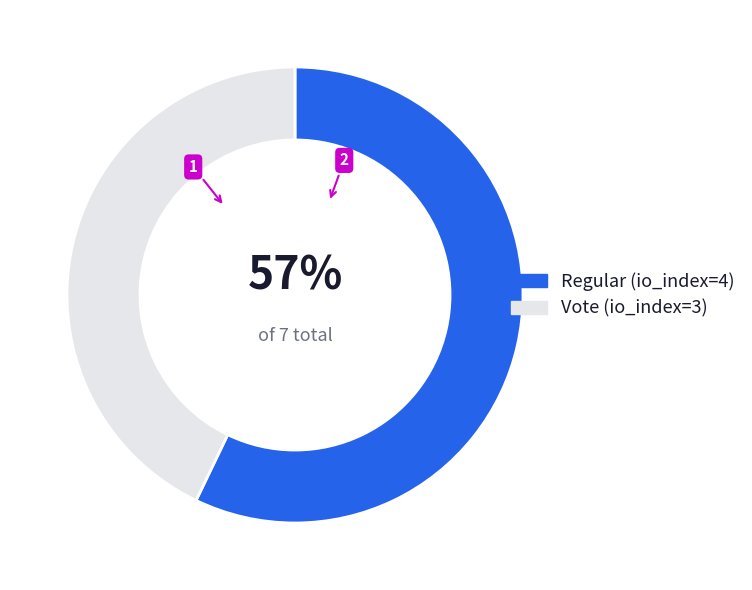

The Regular (io_index=4) slice represents 62% of the pie. True or false?

False